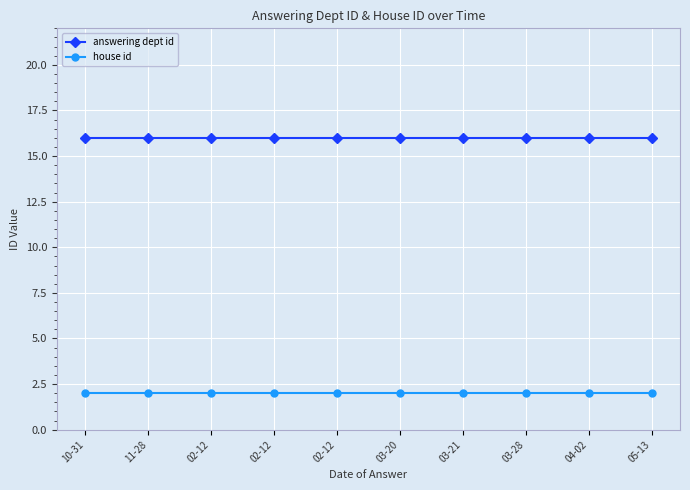

How many data points does each series have?

10